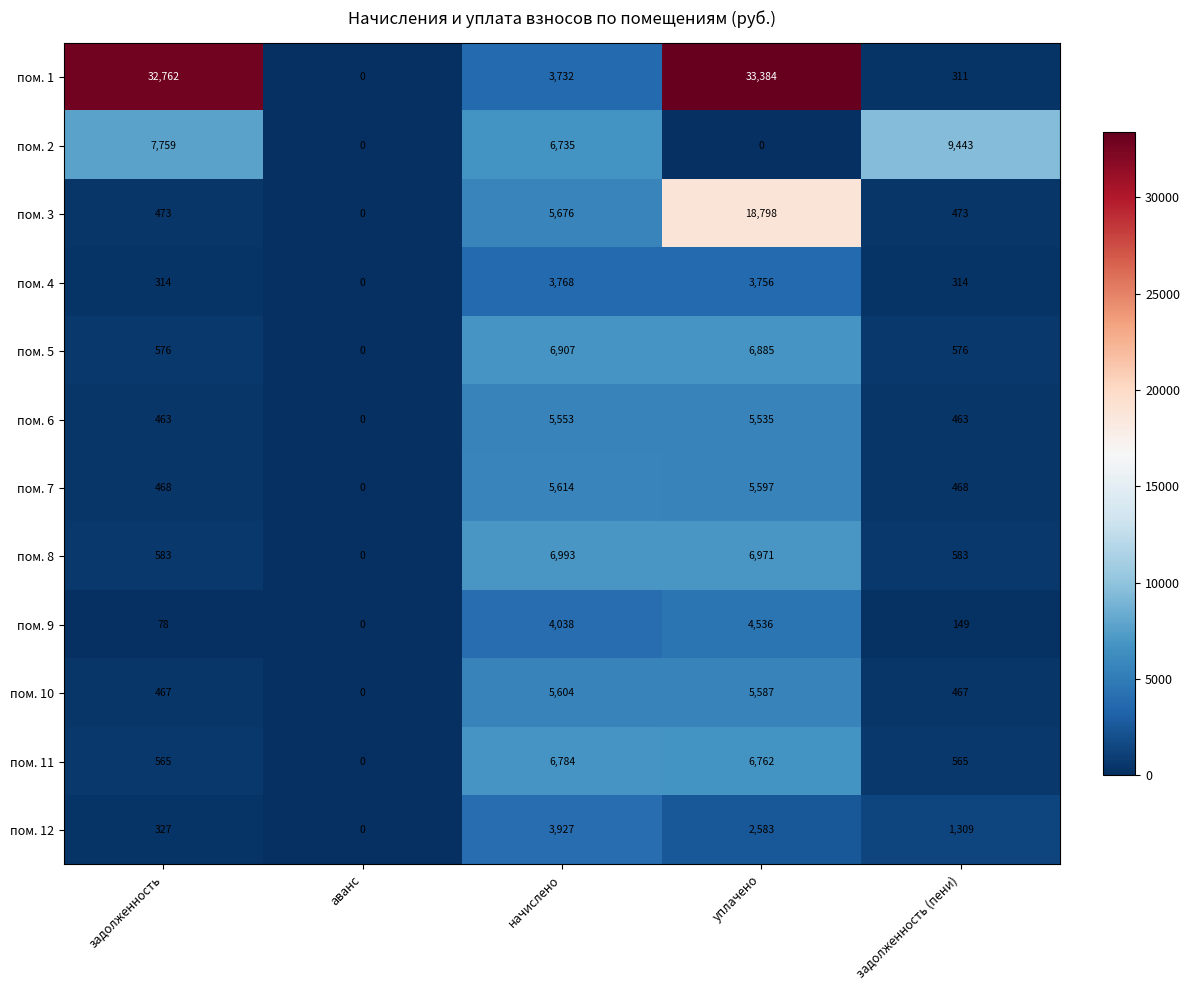

At how many categories does at least one series exceed 4851?

4